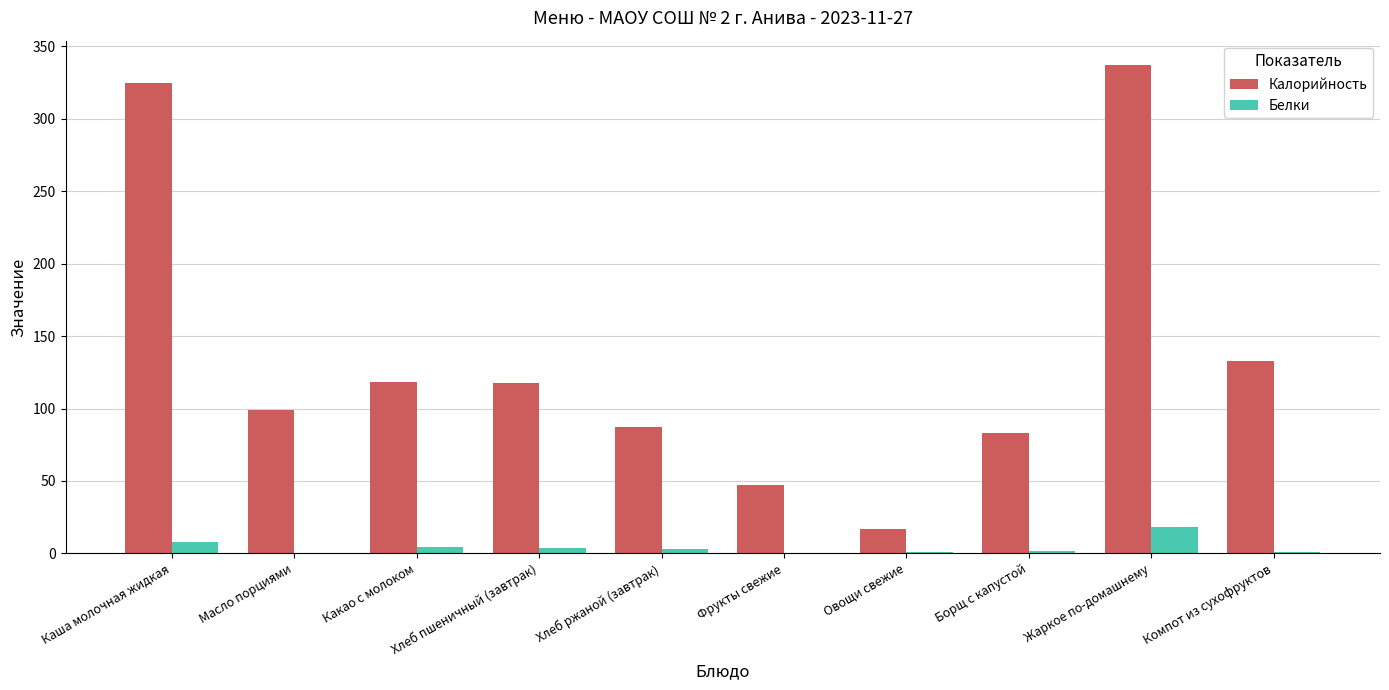

What is the approximate value of Белки at Жаркое по-домашнему?

18.5